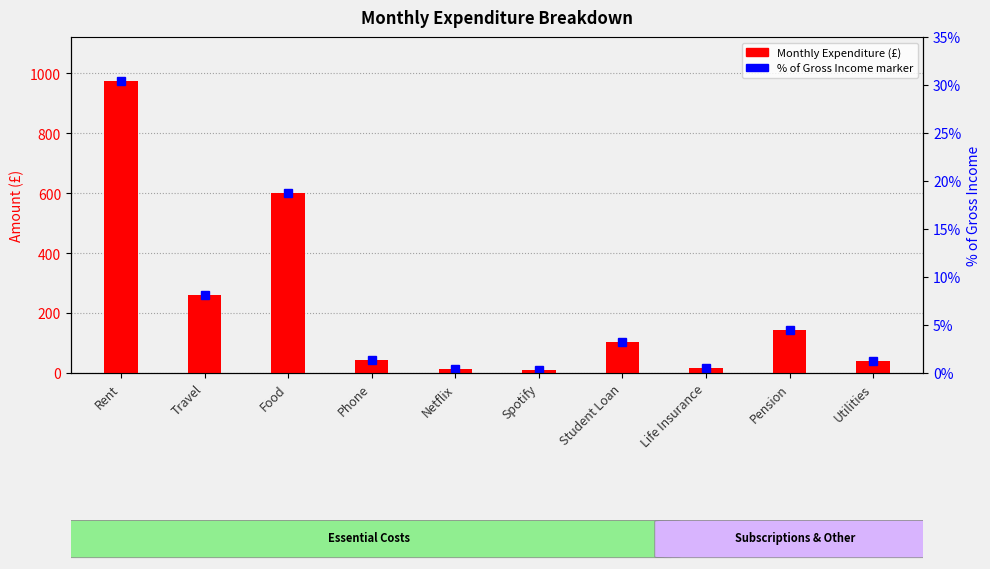

What is the sum of all values?

2204.6